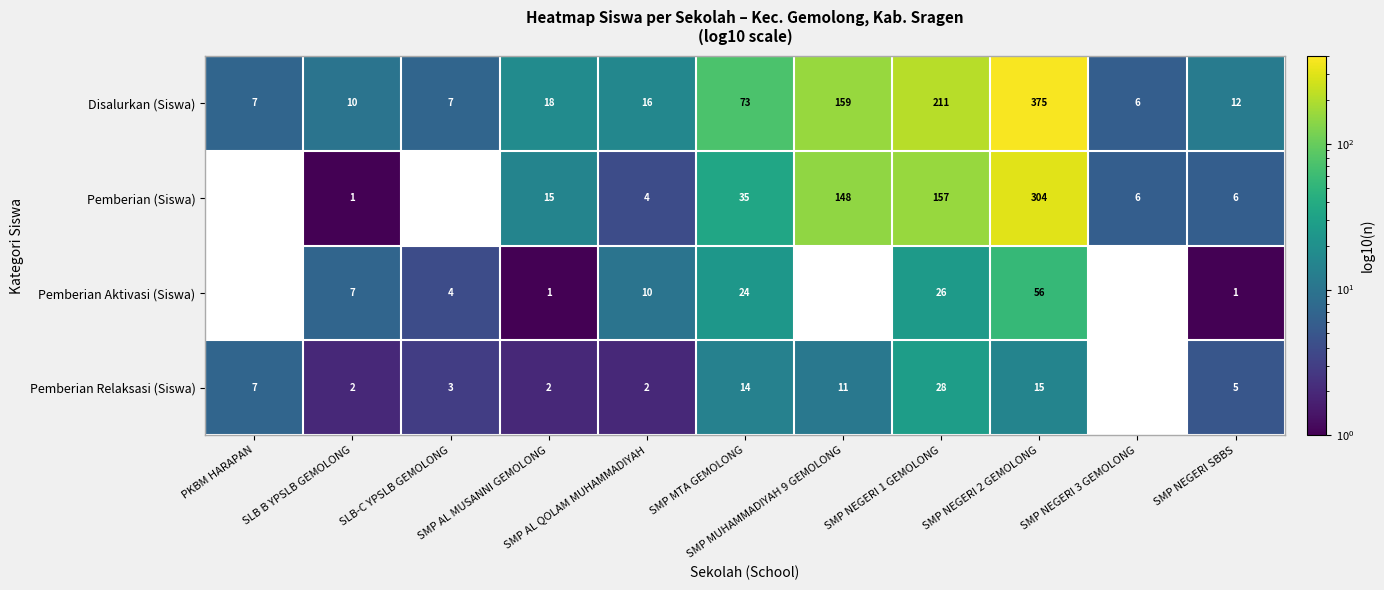

What is the difference between the second highest and second lowest values in the Disalurkan (Siswa) series?

204